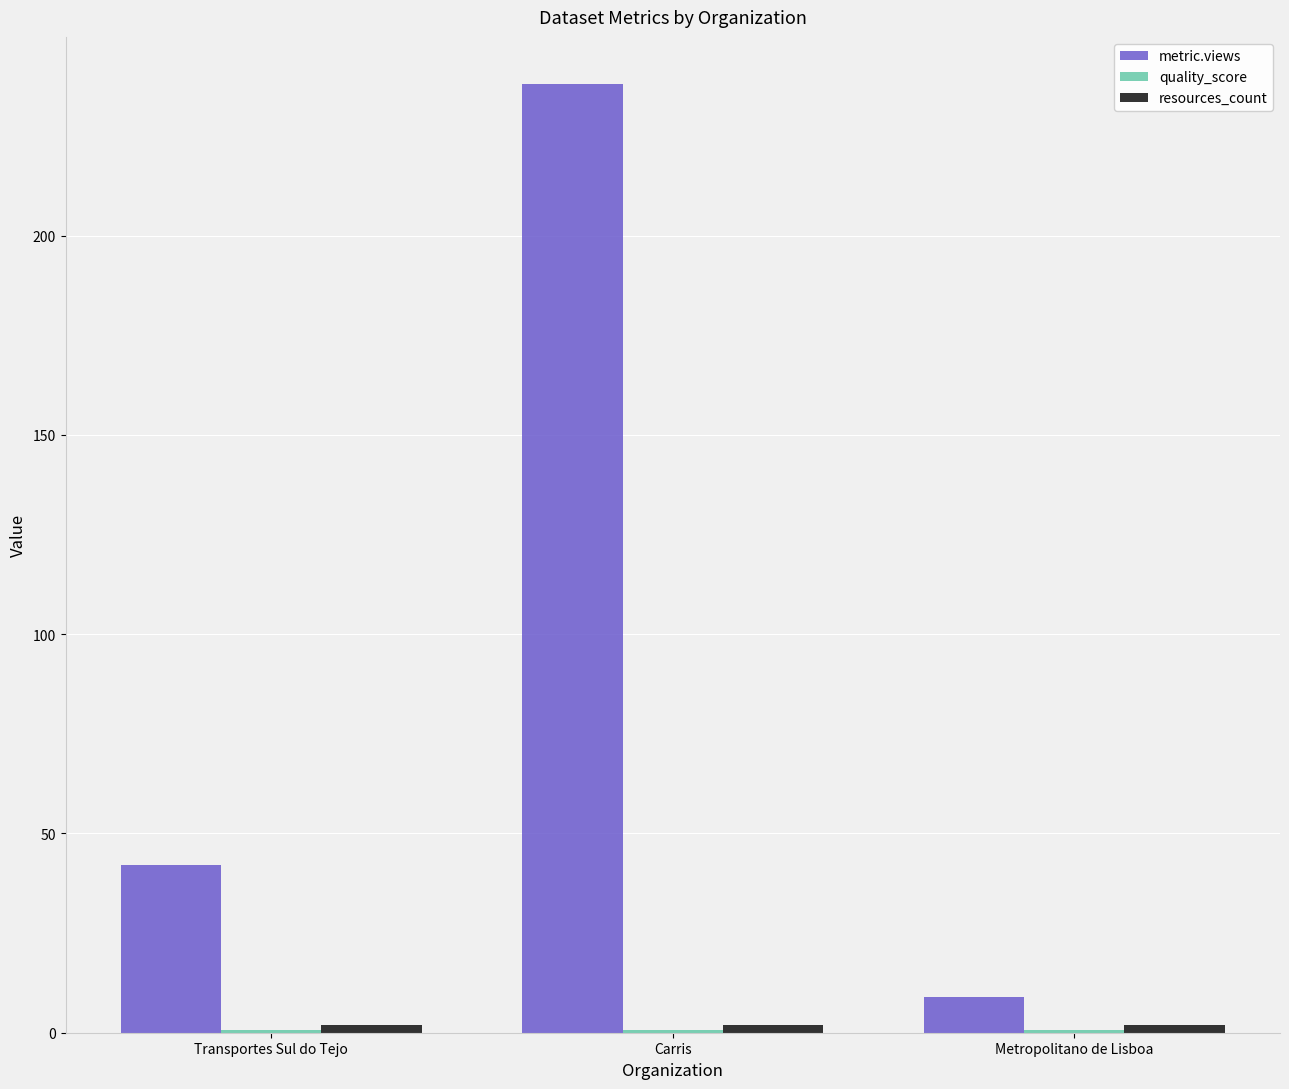

At which label is metric.views closest to 123?

Transportes Sul do Tejo